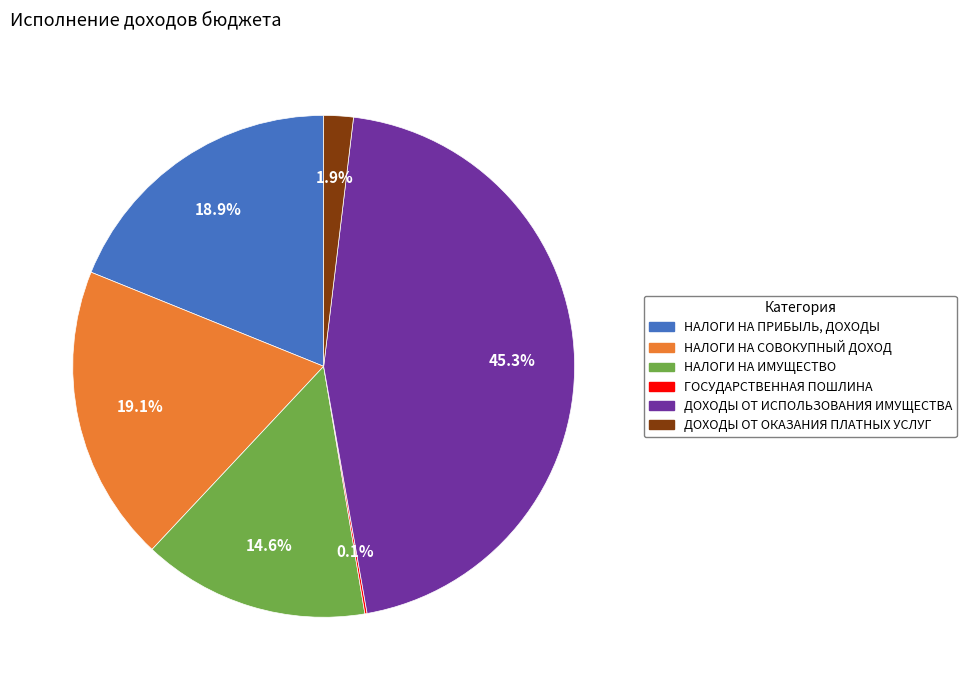

Is there any slice that represents more than half of the pie?

No